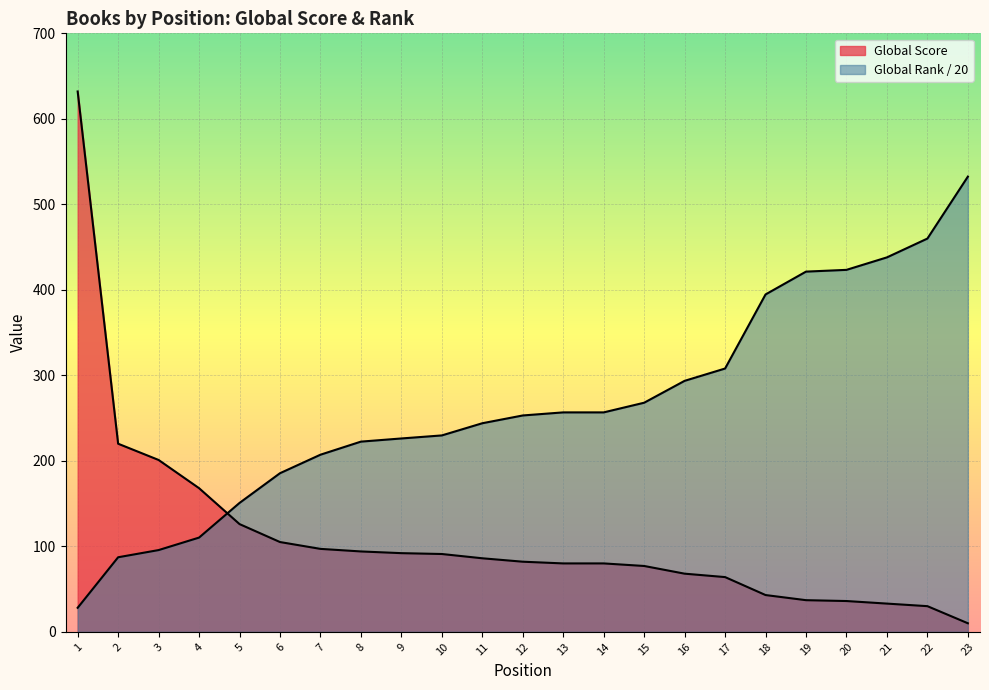

Does the chart display data point markers on the line(s)?

No